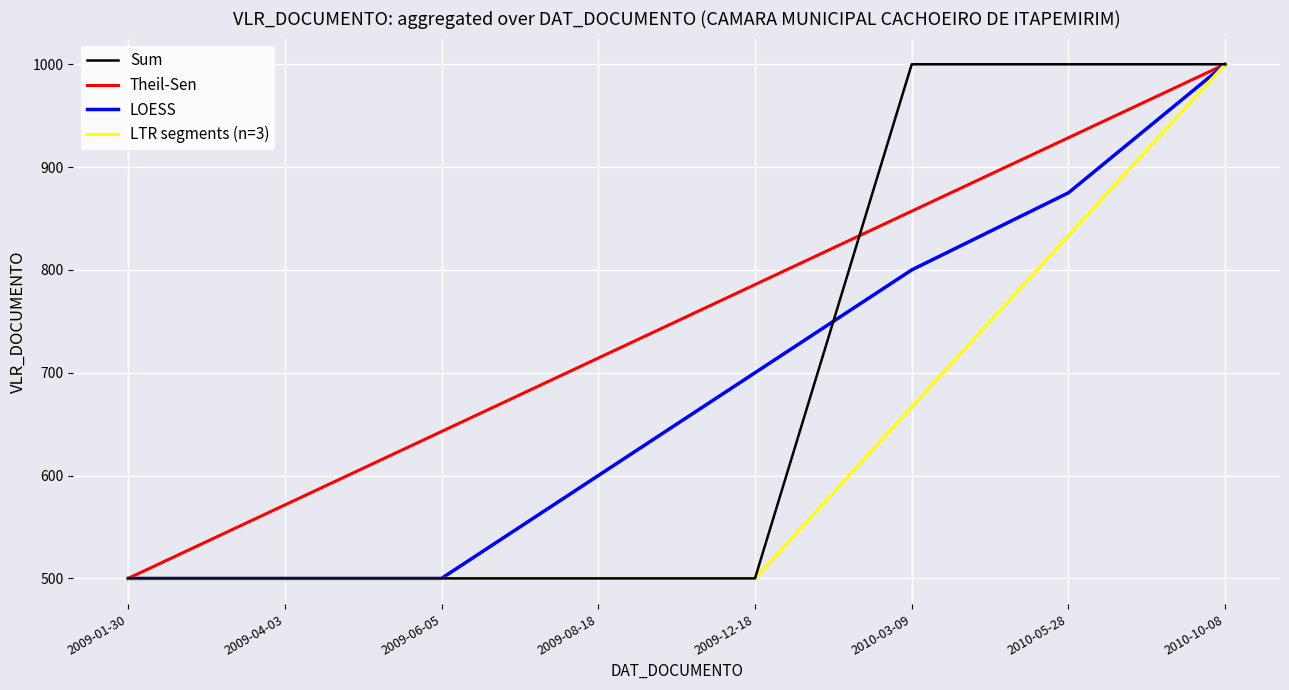

What is the label of the 1st point from the right?

2010-10-08